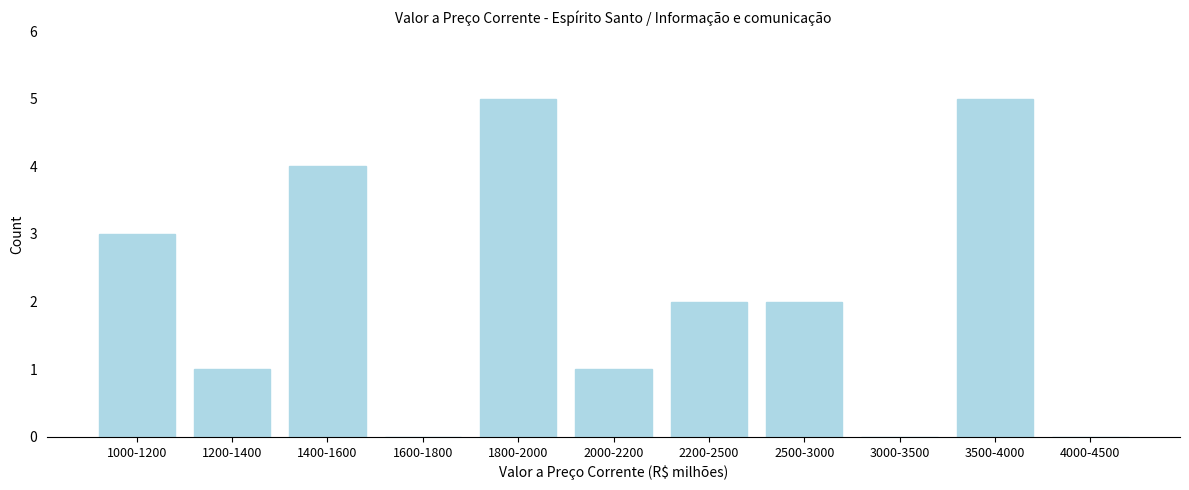

Reading left to right, extract all data points from this chart.

1000-1200=3	1200-1400=1	1400-1600=4	1600-1800=0	1800-2000=5	2000-2200=1	2200-2500=2	2500-3000=2	3000-3500=0	3500-4000=5	4000-4500=0